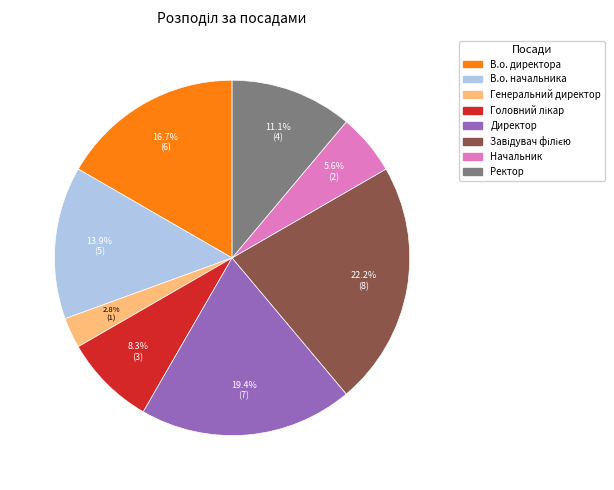

What percentage is NOT represented by Директор?

80.6%